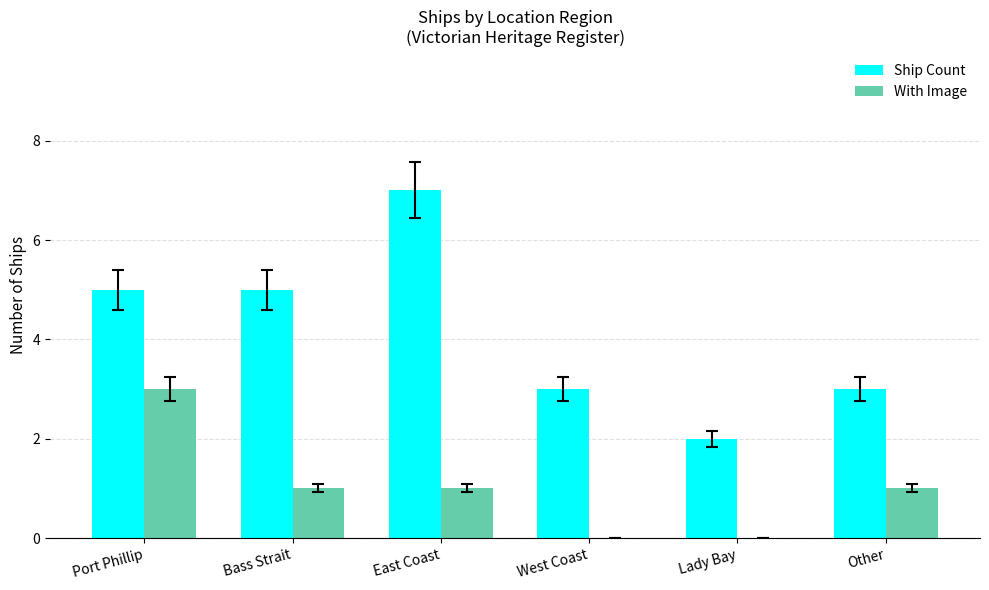

What is the average value of the Ship Count series?

4